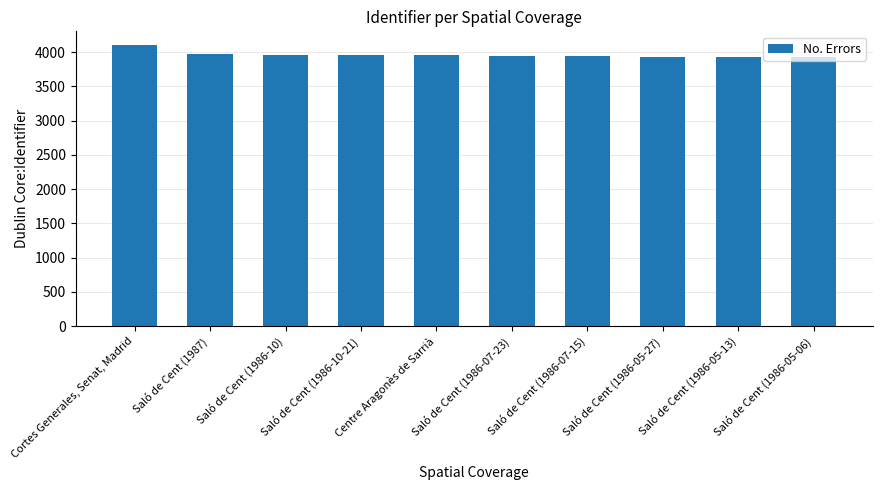

Does the chart contain stacked bars?

No